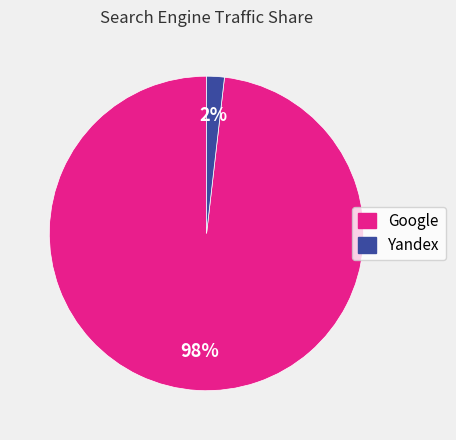

Is the sum of Yandex and Google greater than half?

Yes